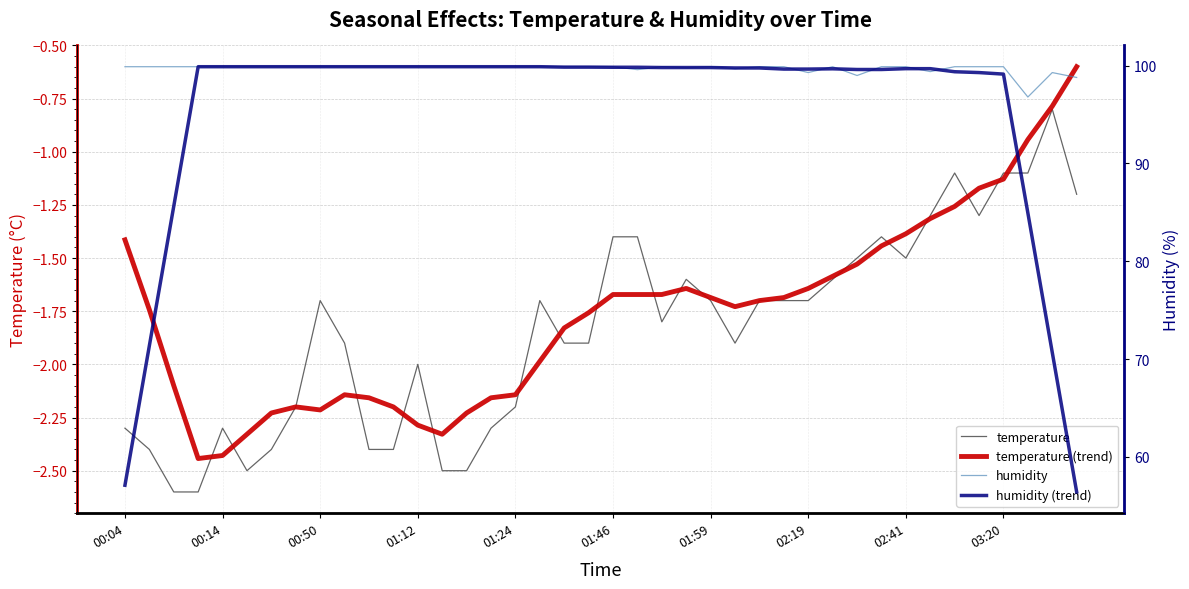

What is the total value across all series at 17?

196.1